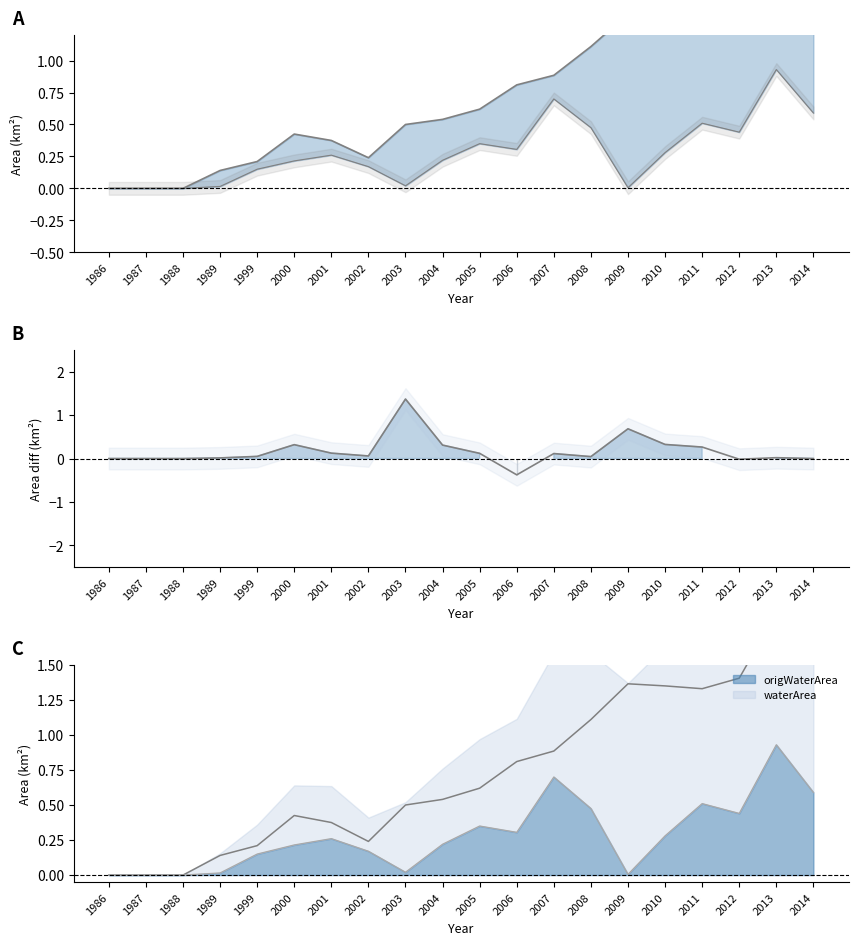

The landArea series shows 0.2 at 2002. True or false?

True